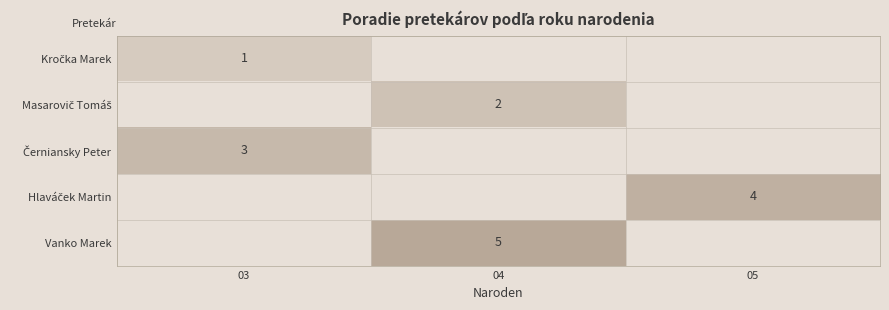

The value of Vanko Marek at 04 is 8. True or false?

False